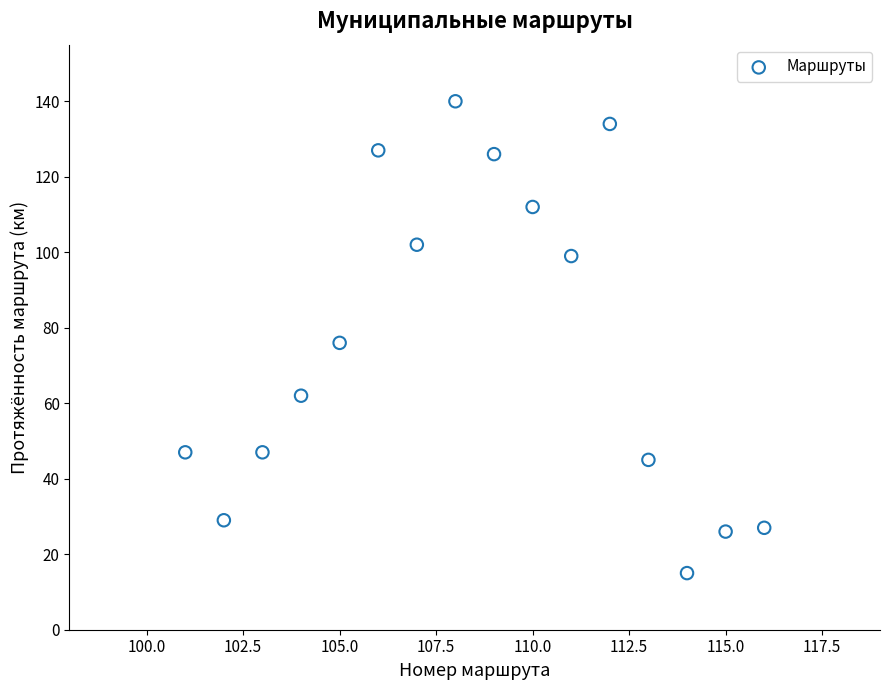

What is the range of X values (max minus min)?

15